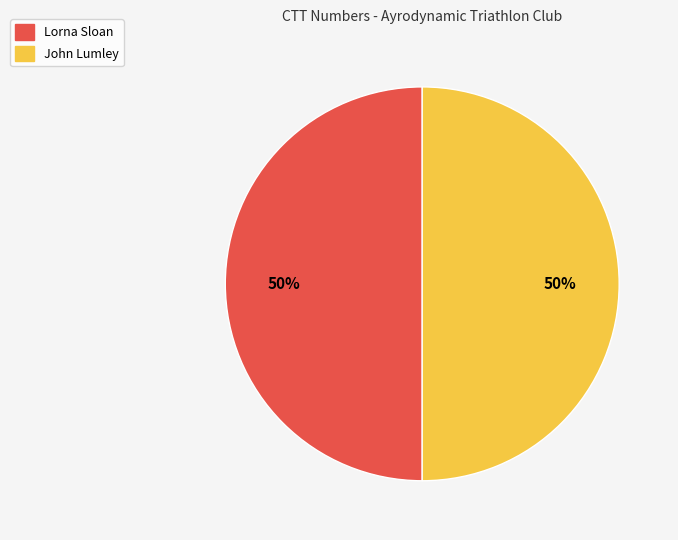

What is the ratio of the value at John Lumley to the value at Lorna Sloan?

1.0